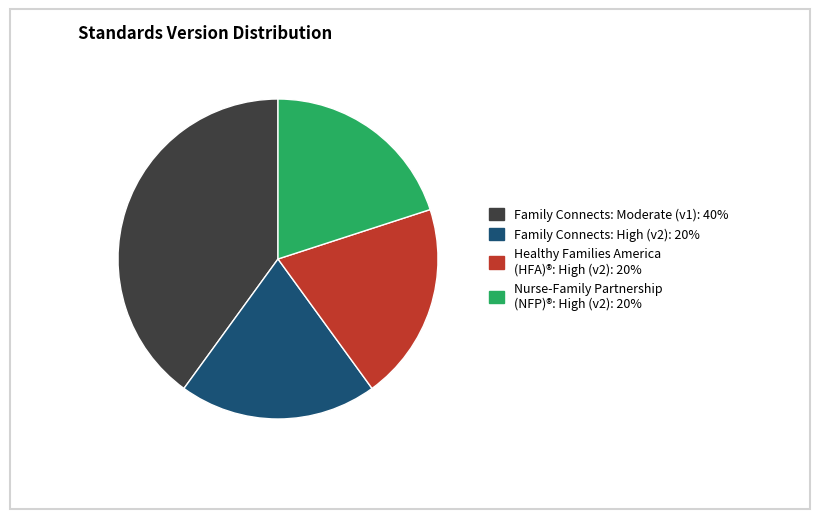

Does any single category account for the majority?

No